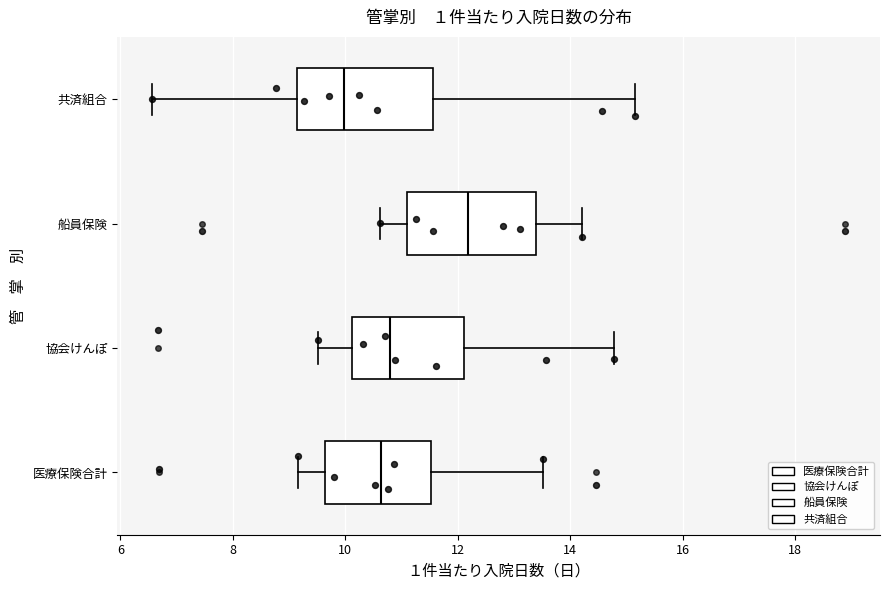

Reading bottom to top, transcribe this box plot: for each box, give where its median line is, the range the box spans, and where its two whiskers end, as read against the x-axis. The values are not printed on the chart, so give them approximately, as read against the axis.

医療保険合計: median 10.6, box 9.6 to 11.6, whiskers 9.2 to 13.6
協会けんぽ: median 10.8, box 10.2 to 12.2, whiskers 9.6 to 14.8
船員保険: median 12.2, box 11.0 to 13.4, whiskers 10.6 to 14.2
共済組合: median 10.0, box 9.2 to 11.6, whiskers 6.6 to 15.2